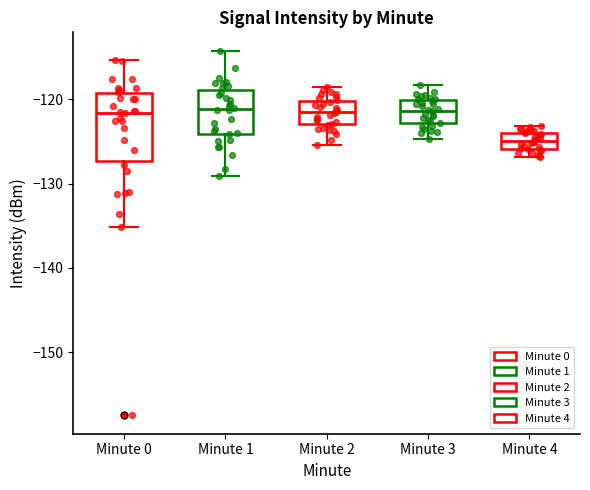

Reading left to right, read every box against the y-axis: the position of its median line, the range the box covers, and the ends of its whiskers. The values are not printed on the chart, so give them approximately, as read against the axis.

Minute 0: median -122, box -127 to -119, whiskers -135 to -115
Minute 1: median -121, box -124 to -119, whiskers -129 to -114
Minute 2: median -122, box -123 to -120, whiskers -125 to -118
Minute 3: median -121, box -123 to -120, whiskers -125 to -118
Minute 4: median -125, box -126 to -124, whiskers -127 to -123